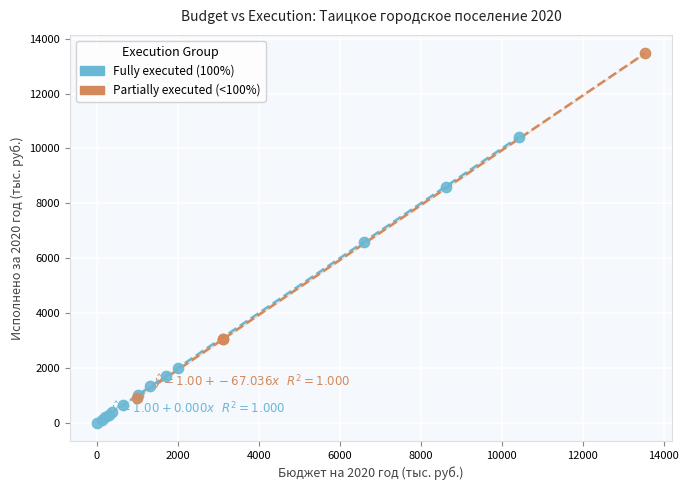

Which series contains the lowest Y value?

Fully executed (100%)